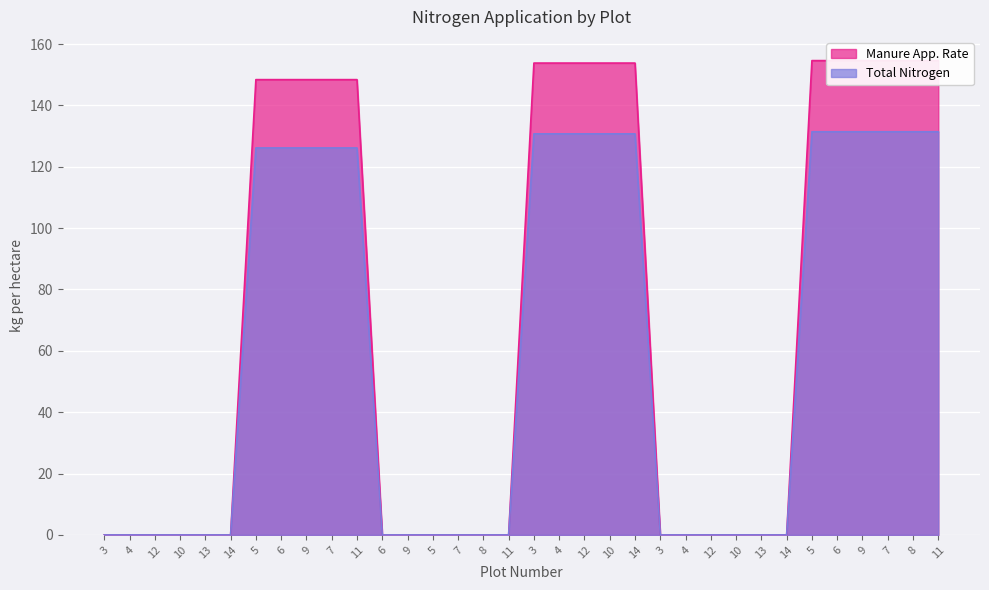

Which category has the lowest value across all series?

3